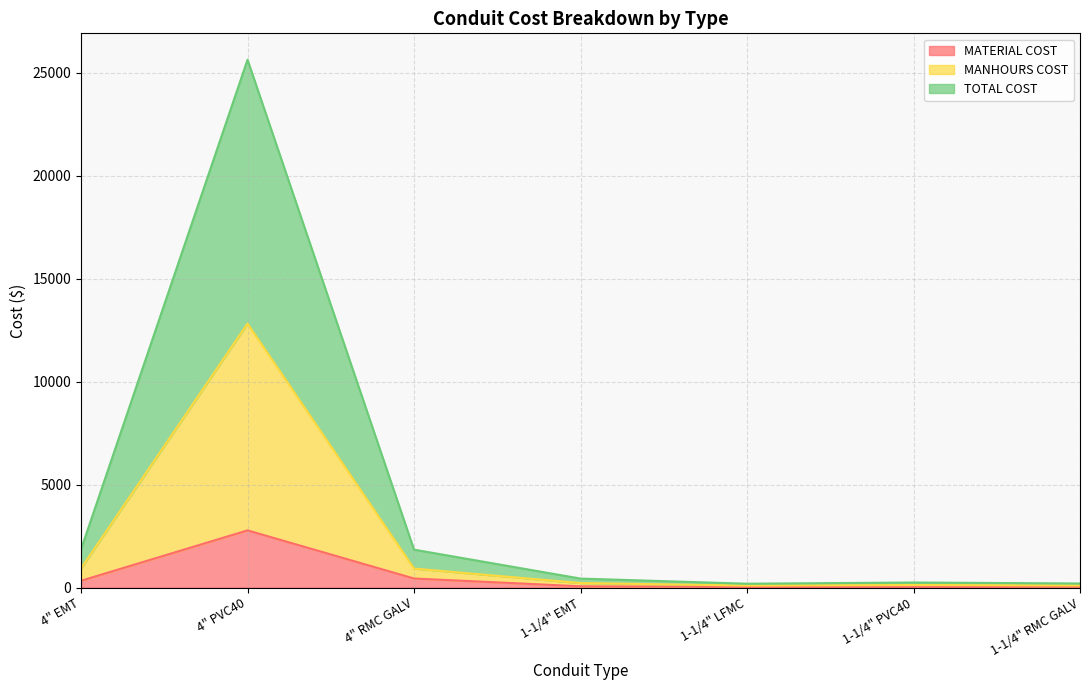

At which category does MANHOURS COST reach its first local peak?

4" PVC40